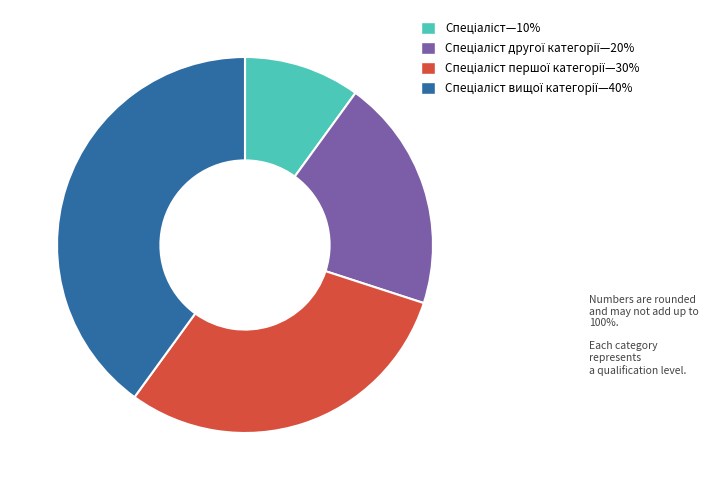

Is there a majority slice in this chart?

No